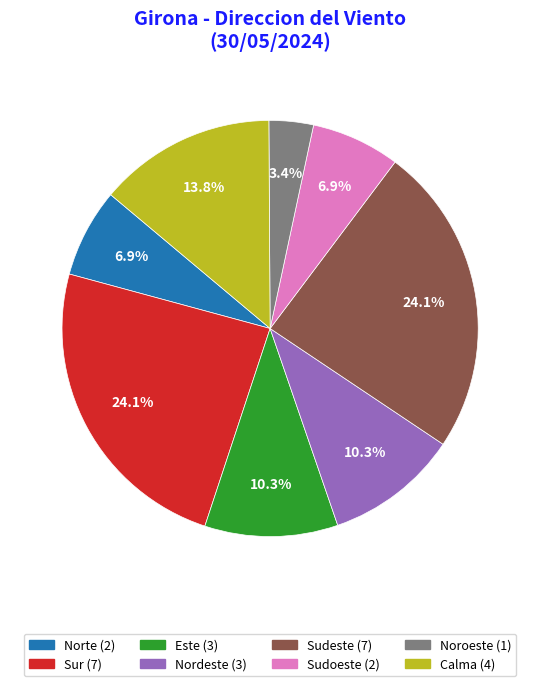

To the nearest percent, what is the average slice percentage?

12%